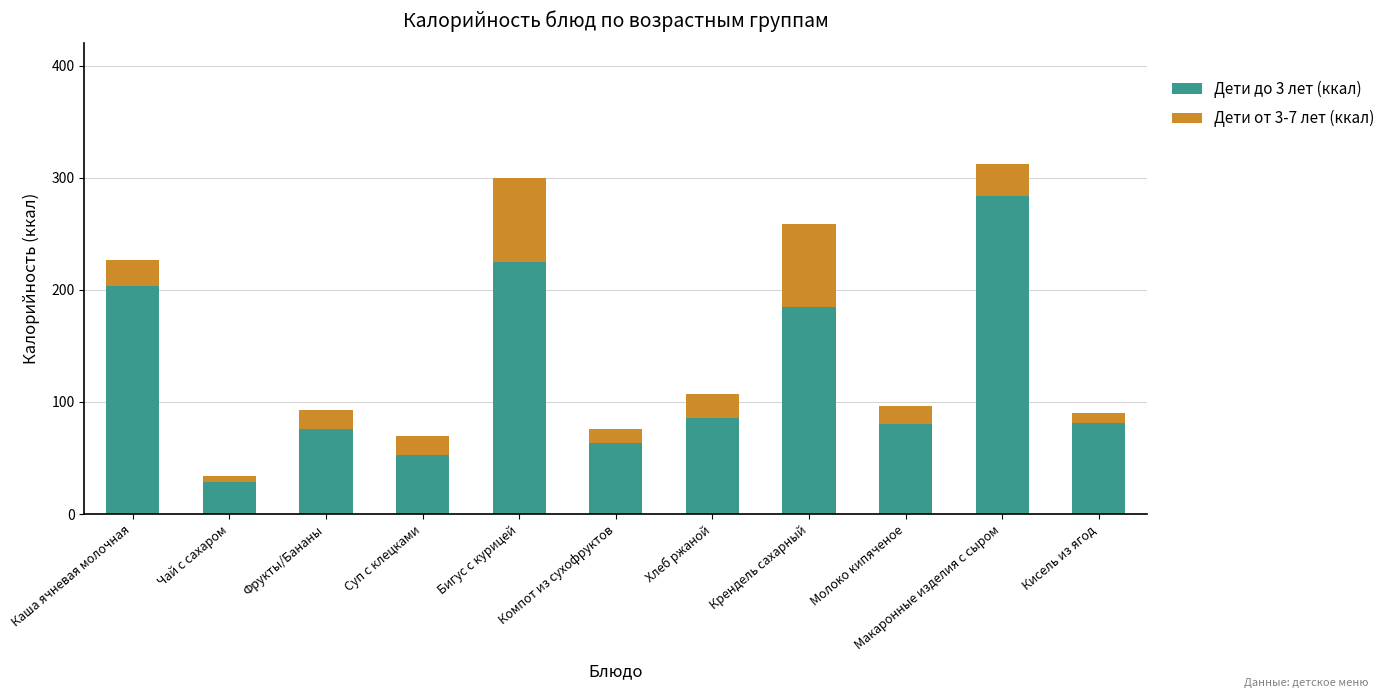

The value of Дети до 3 лет (ккал) at Каша ячневая молочная is 359.0. True or false?

False